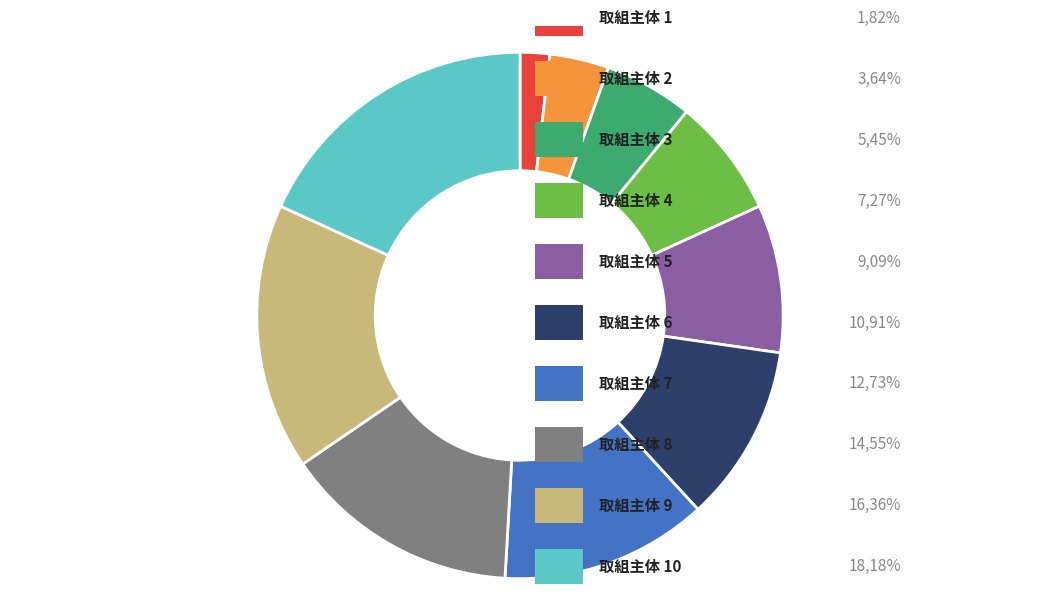

Rank the categories by value from lowest to highest.

1, 2, 3, 4, 5, 6, 7, 8, 9, 10